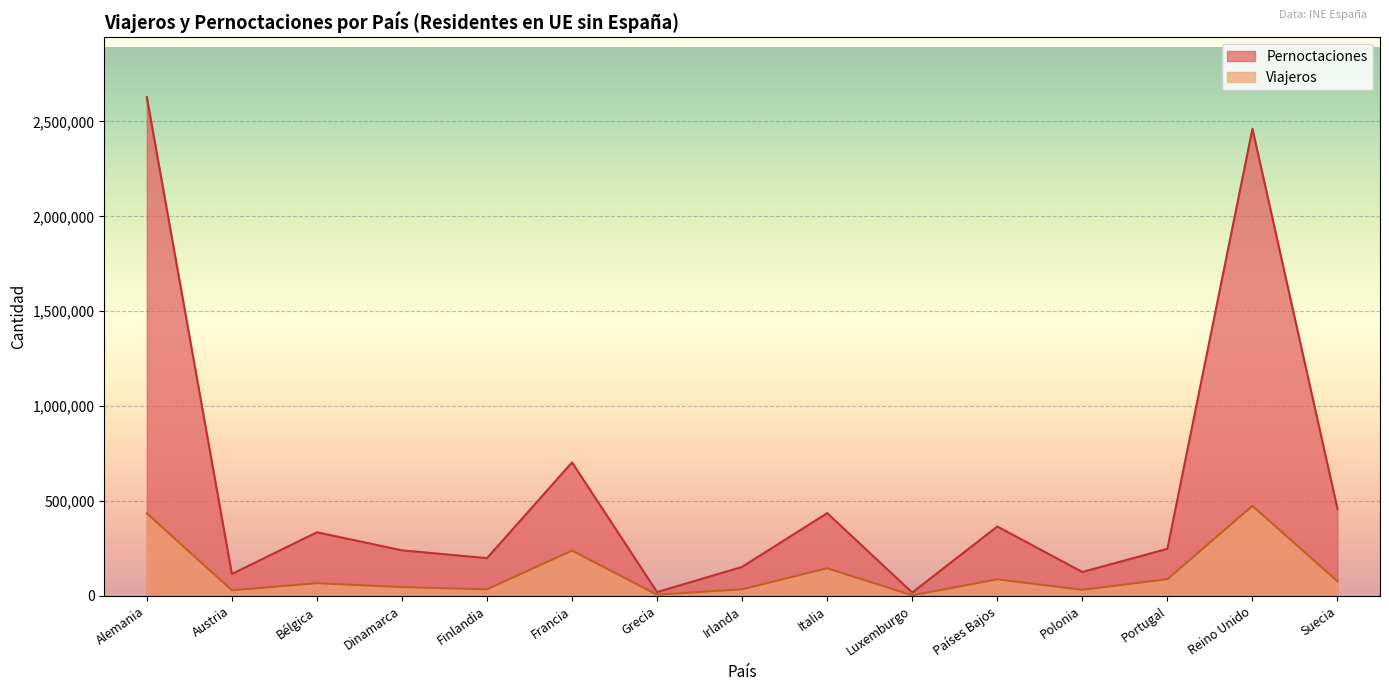

True or false: Pernoctaciones has a value of 92195 at Portugal.

False